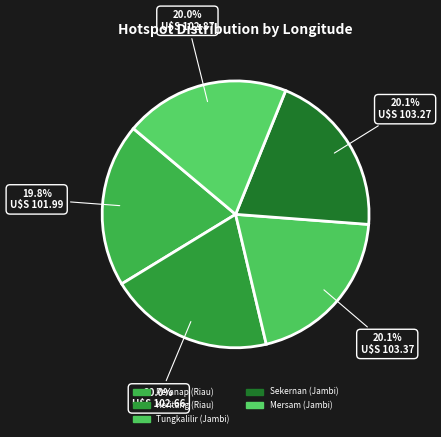

Does any single category account for the majority?

No